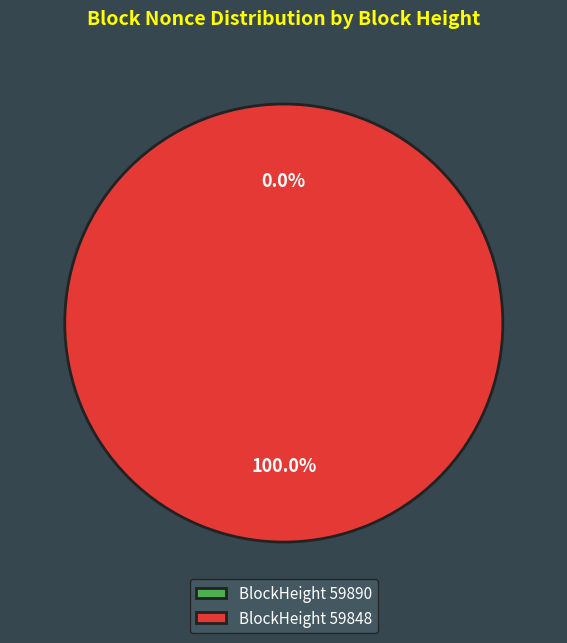

How many segments does this pie chart have?

2